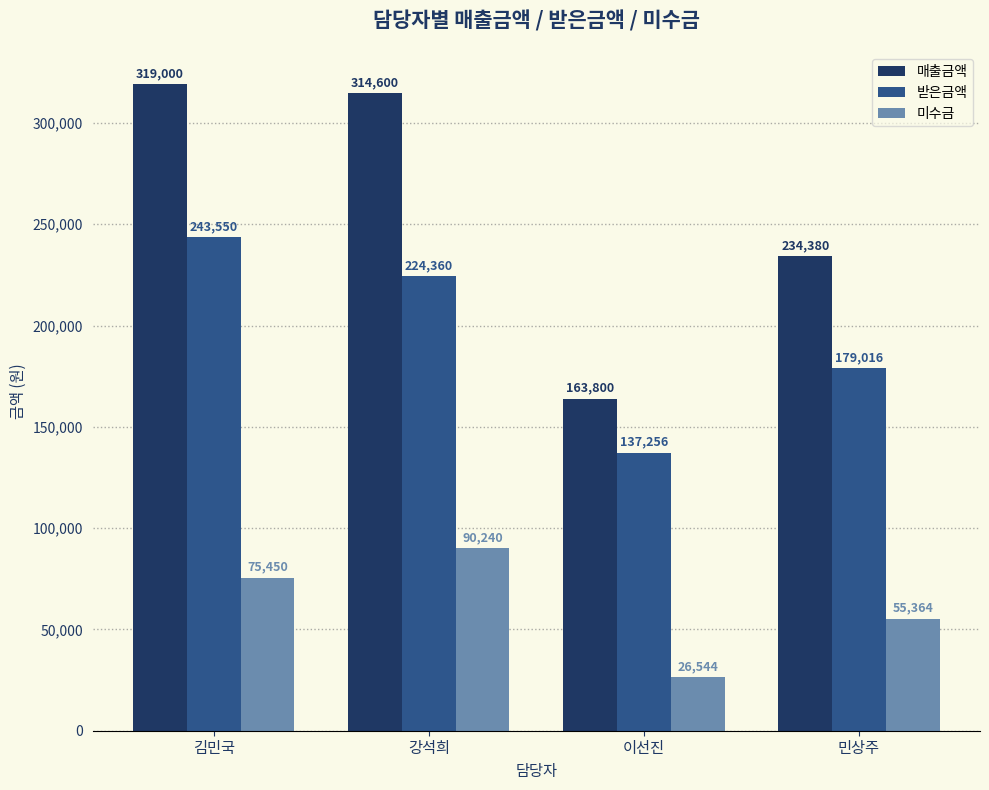

What is the difference between the 매출금액 values at 이선진 and 김민국?

155200